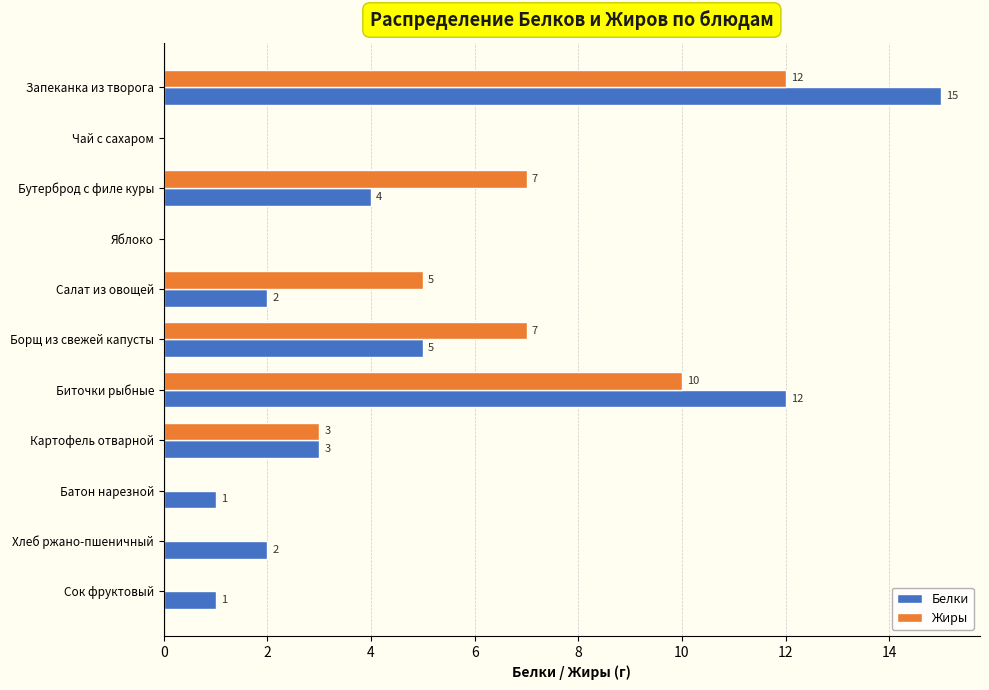

What is the maximum value for Белки?

15